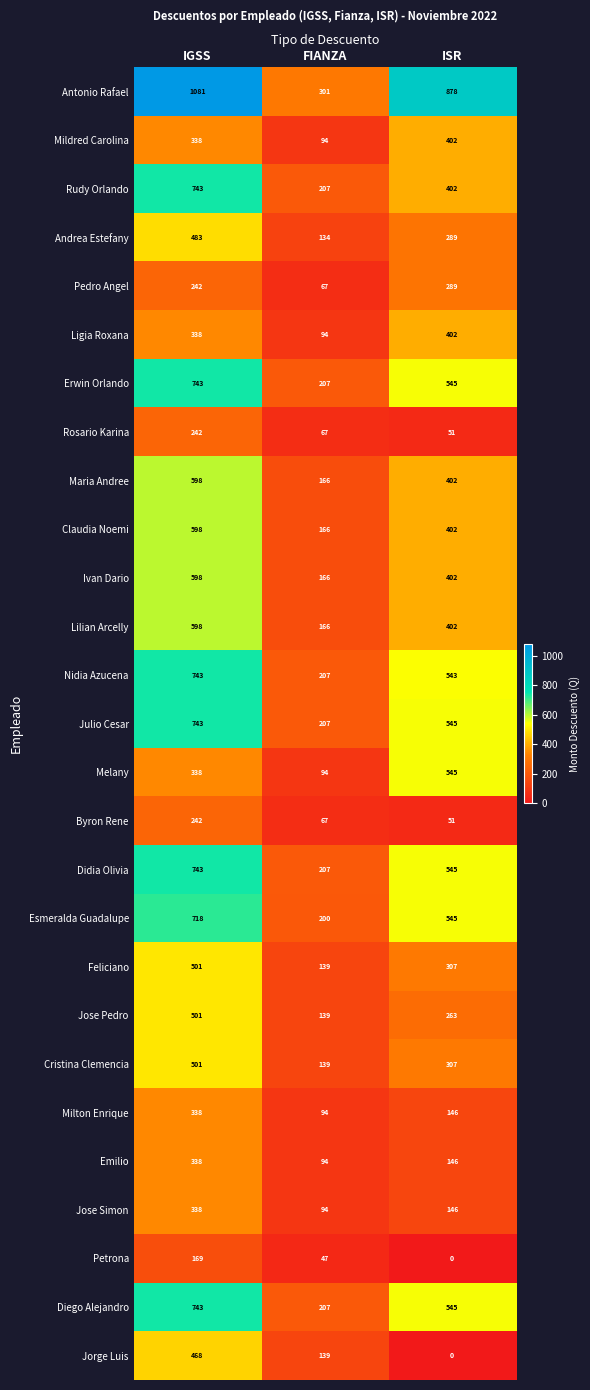

Is it true that Rudy Orlando equals 394 at IGSS?

False